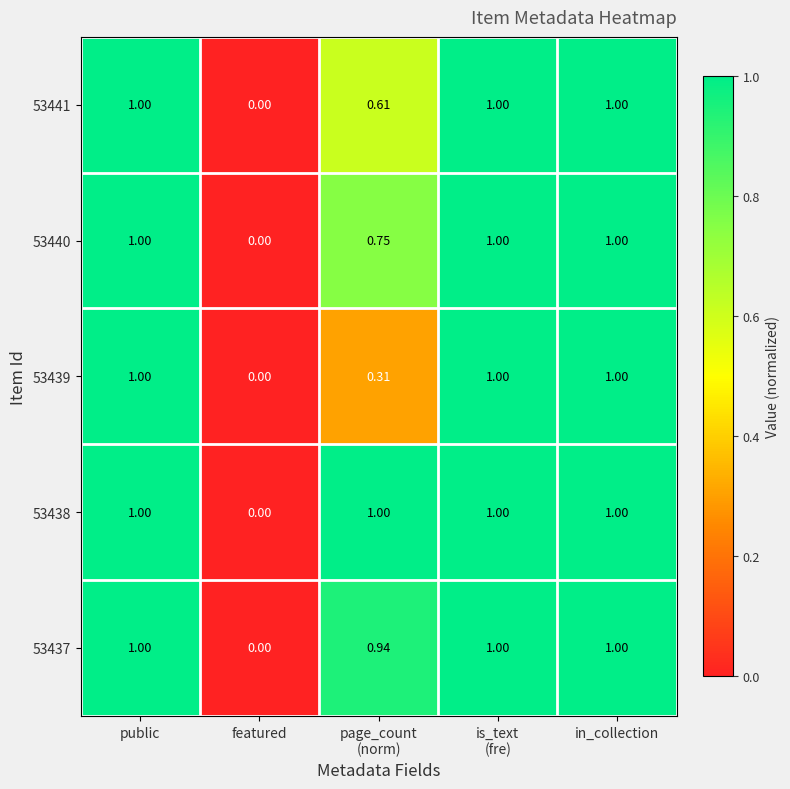

At which label is 53441 closest to 0?

featured